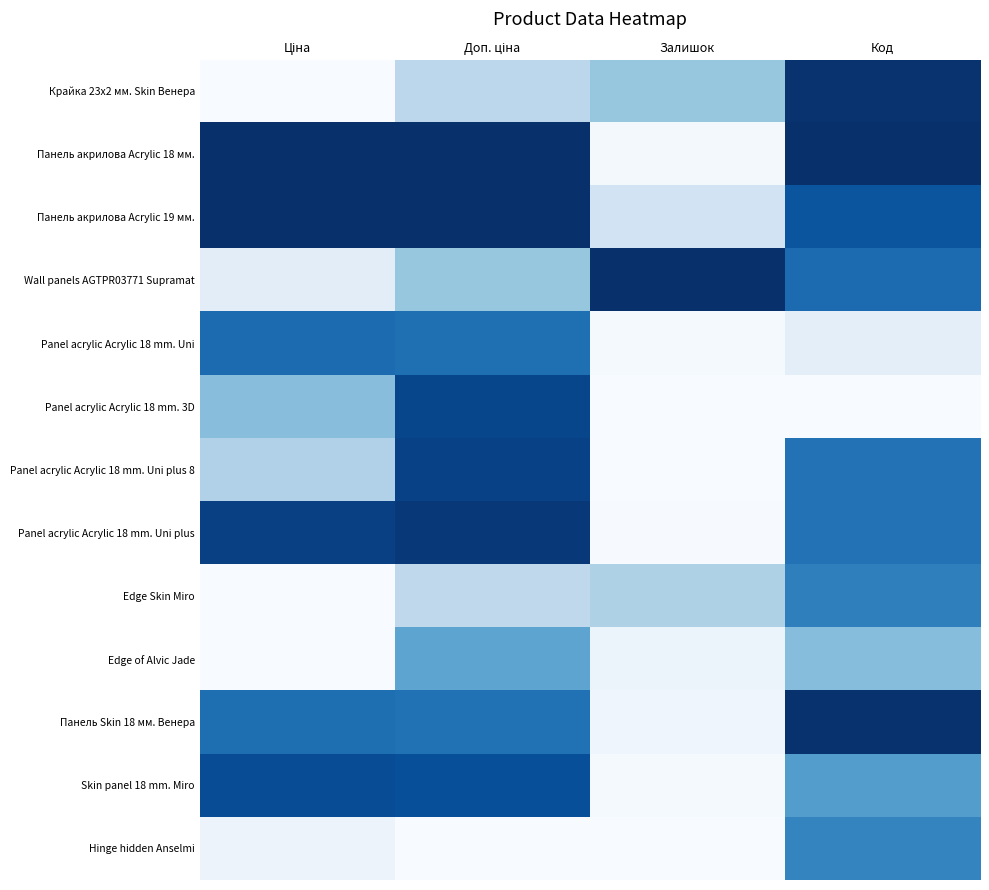

Reading left to right, list all the values displayed in this chart.

Крайка 23x2 мм. Skin Венера: Ціна=0.0	Доп. ціна=0.3	Залишок=0.4	Код=1.0
Панель акрилова Acrylic 18 мм.: Ціна=1.0	Доп. ціна=1.0	Залишок=0.0	Код=1.0
Панель акрилова Acrylic 19 мм.: Ціна=1.0	Доп. ціна=1.0	Залишок=0.2	Код=0.9
Wall panels AGTPR03771 Supramat: Ціна=0.1	Доп. ціна=0.4	Залишок=1.0	Код=0.8
Panel acrylic Acrylic 18 mm. Uni: Ціна=0.8	Доп. ціна=0.8	Залишок=0.0	Код=0.1
Panel acrylic Acrylic 18 mm. 3D: Ціна=0.4	Доп. ціна=0.9	Залишок=0.0	Код=0.0
Panel acrylic Acrylic 18 mm. Uni plus 8: Ціна=0.3	Доп. ціна=0.9	Залишок=0.0	Код=0.7
Panel acrylic Acrylic 18 mm. Uni plus: Ціна=0.9	Доп. ціна=1.0	Залишок=0.0	Код=0.7
Edge Skin Miro: Ціна=0.0	Доп. ціна=0.3	Залишок=0.3	Код=0.7
Edge of Alvic Jade: Ціна=0.0	Доп. ціна=0.5	Залишок=0.1	Код=0.4
Панель Skin 18 мм. Венера: Ціна=0.8	Доп. ціна=0.7	Залишок=0.0	Код=1.0
Skin panel 18 mm. Miro: Ціна=0.9	Доп. ціна=0.9	Залишок=0.0	Код=0.6
Hinge hidden Anselmi: Ціна=0.1	Доп. ціна=0.0	Залишок=0.0	Код=0.7